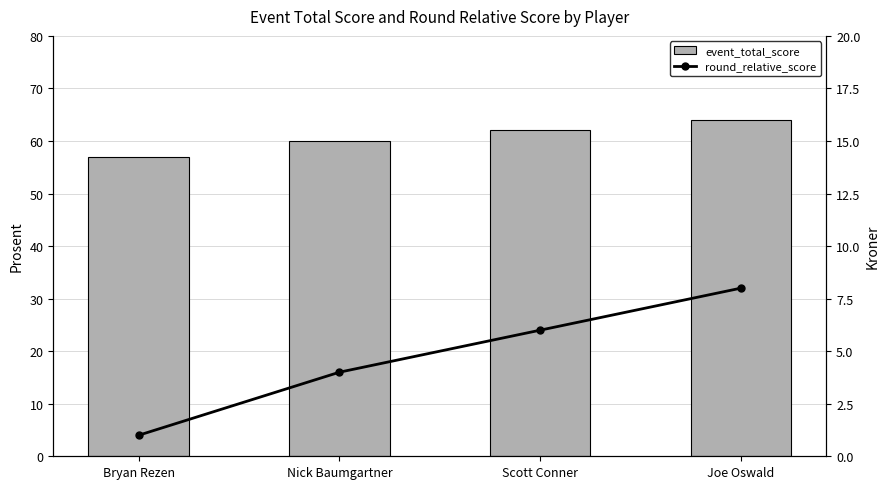

At how many categories does at least one series exceed 5?

4